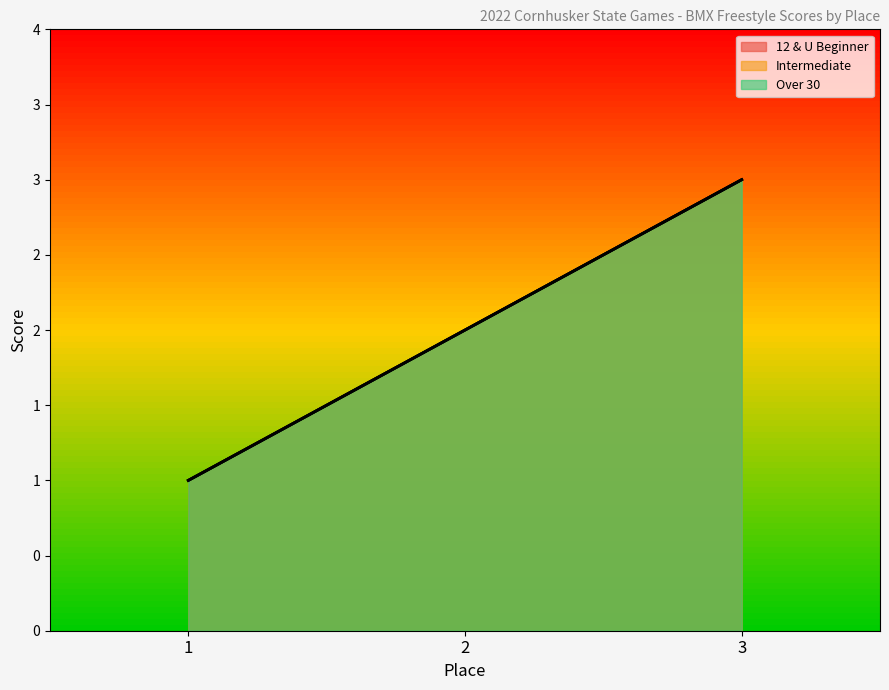

How many Intermediate values are between 1 and 3?

3